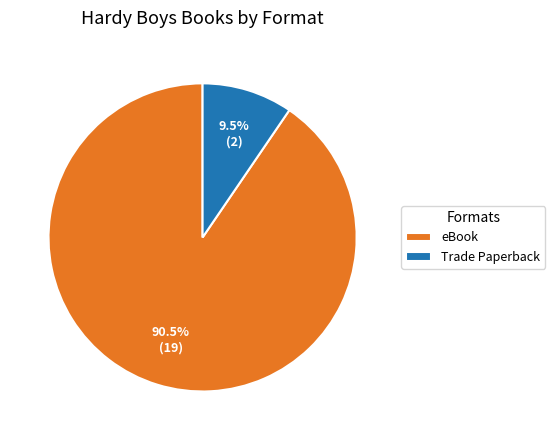

The Trade Paperback slice represents 1% of the pie. True or false?

False